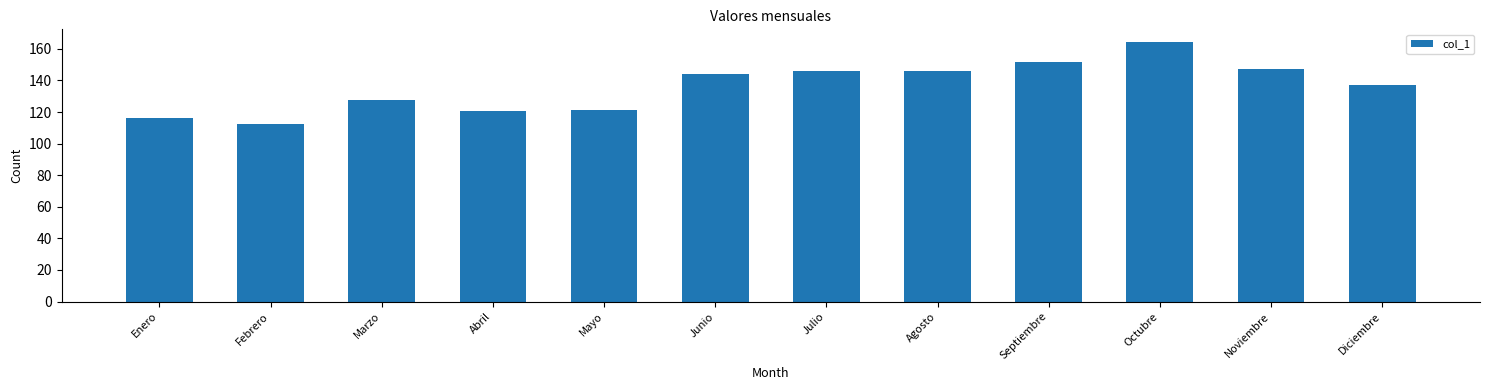

What is the label of the 9th bar from the left?

Septiembre